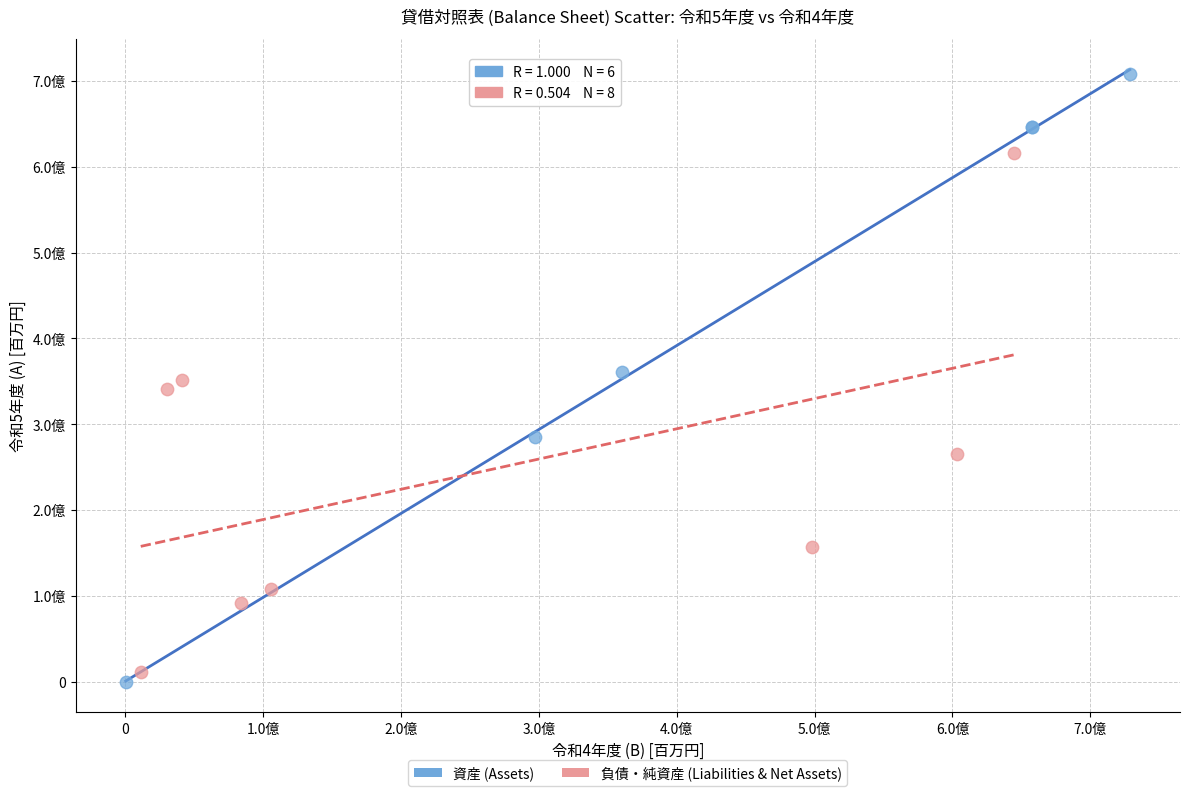

What are all the series names shown in the legend?

資産 (Assets), 負債・純資産 (Liabilities & Net Assets)